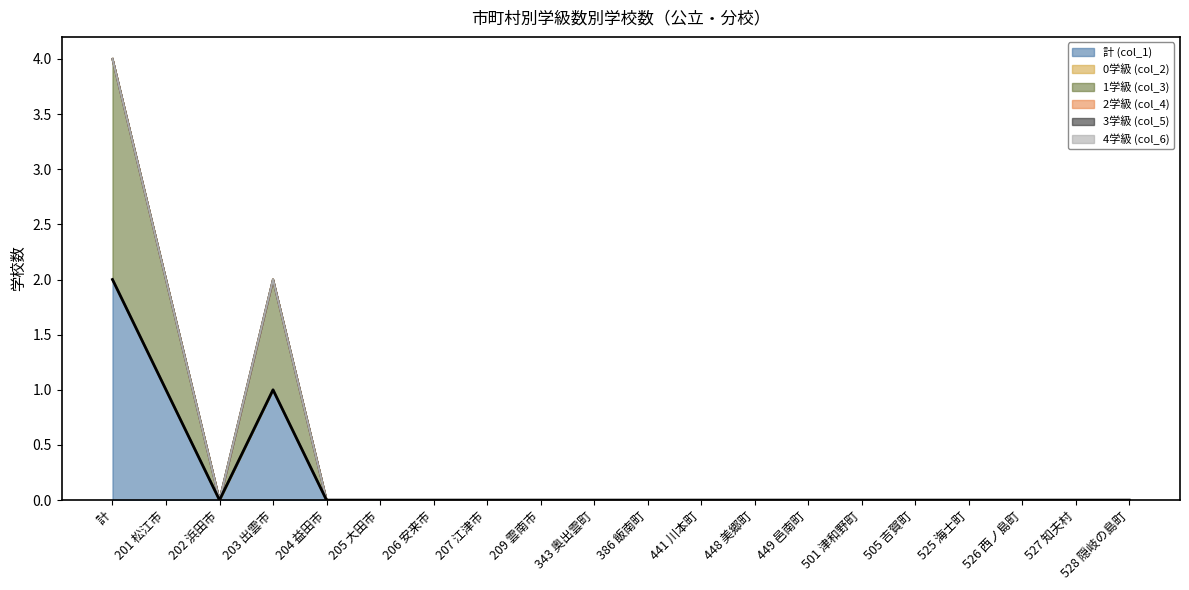

At how many categories does at least one series exceed 0?

3